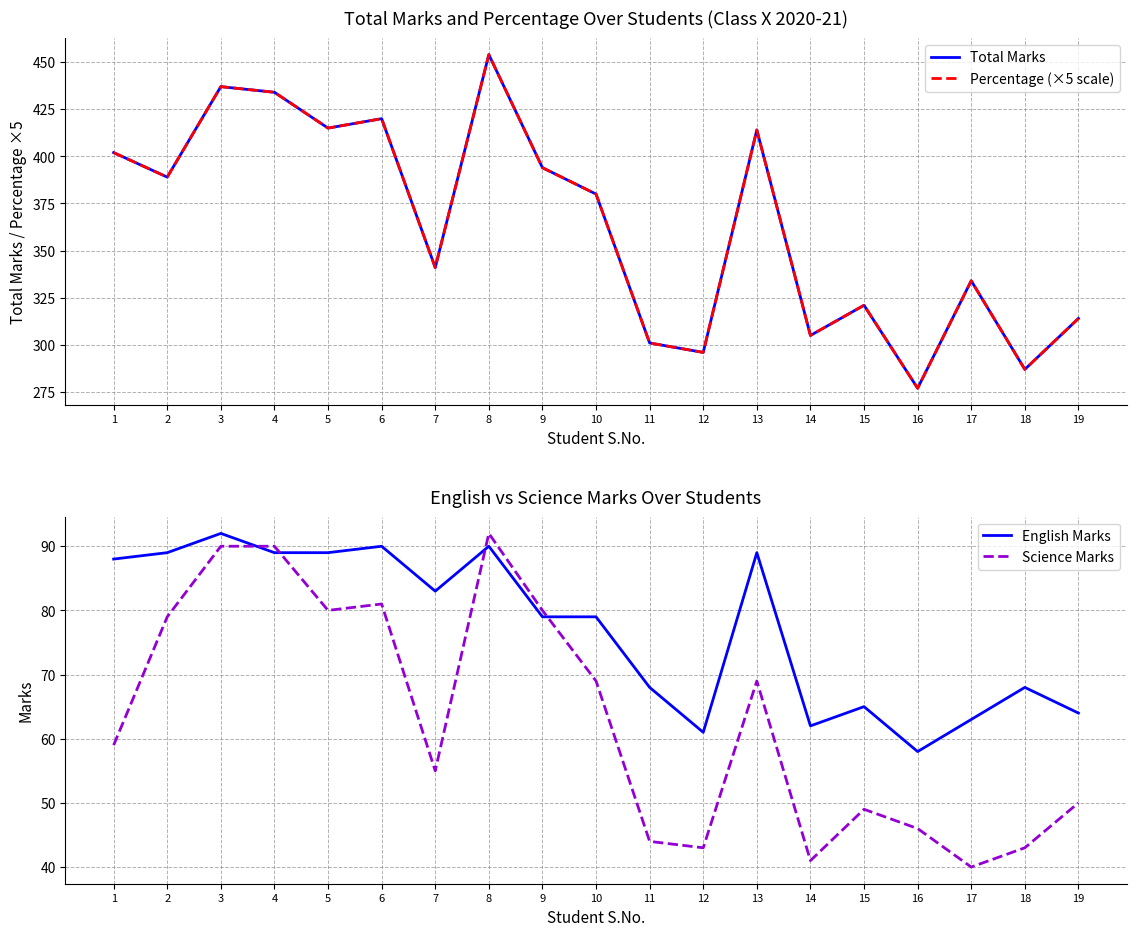

What is the approximate value of Percentage (×5 scale) at 10, to the nearest 50?

400